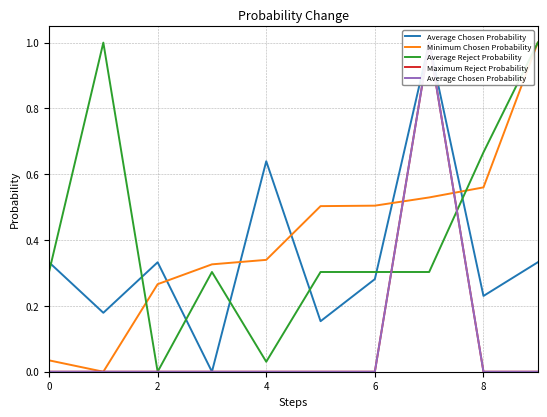

What is the highest value of the Minimum Chosen Probability series?

1.0